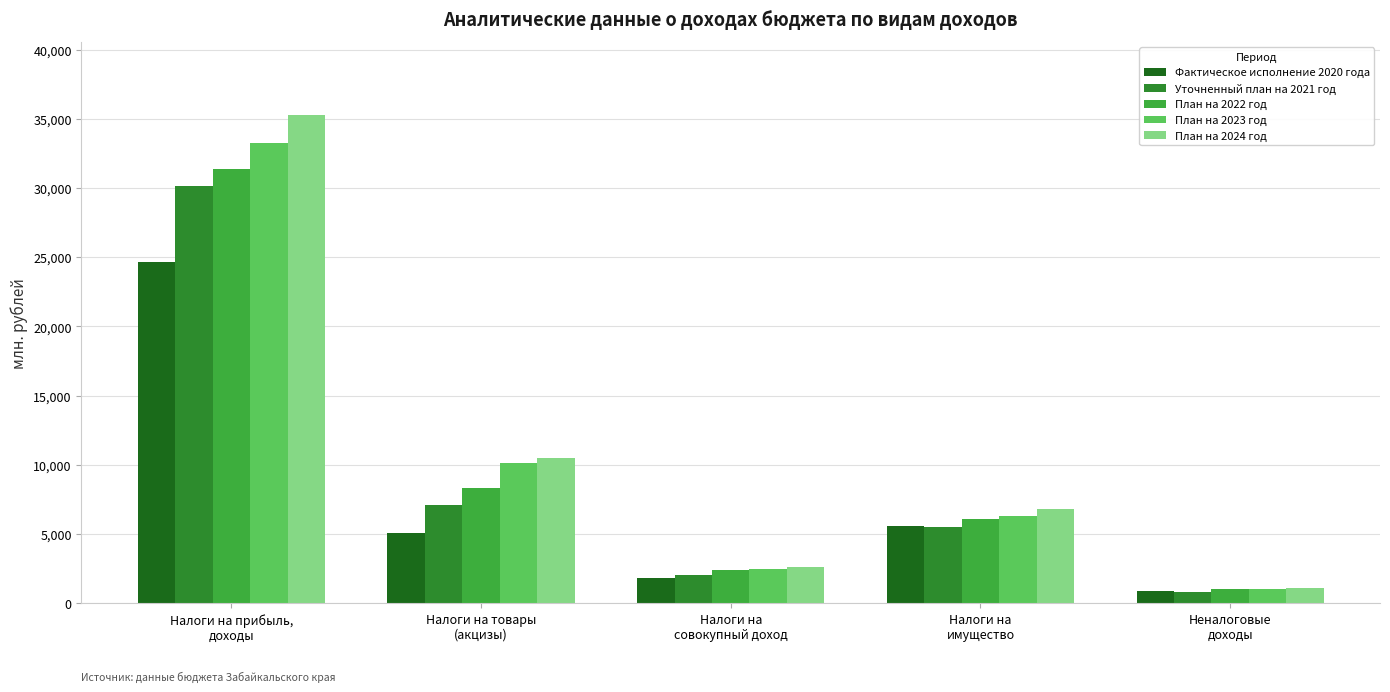

What is the sum of all План на 2023 год values?

53246.7